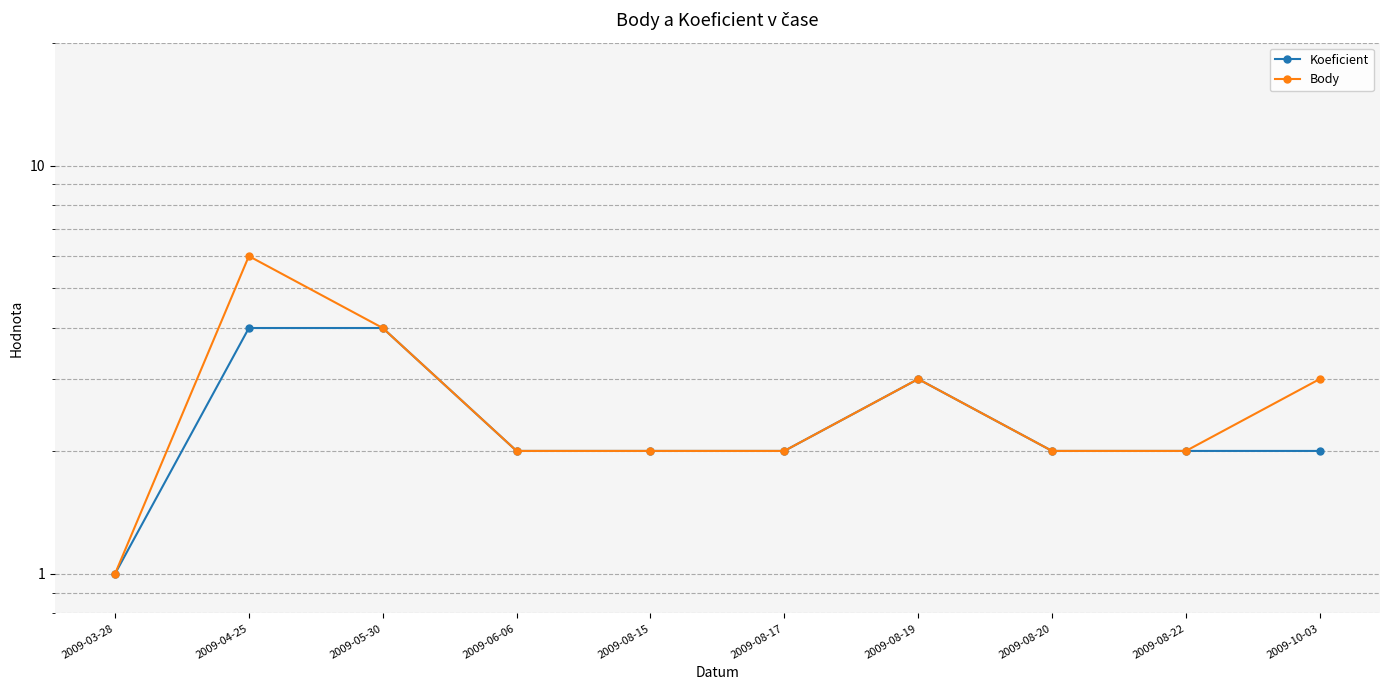

Rank the categories by Koeficient value from highest to lowest.

2009-04-25, 2009-05-30, 2009-08-19, 2009-06-06, 2009-08-15, 2009-08-17, 2009-08-20, 2009-08-22, 2009-10-03, 2009-03-28